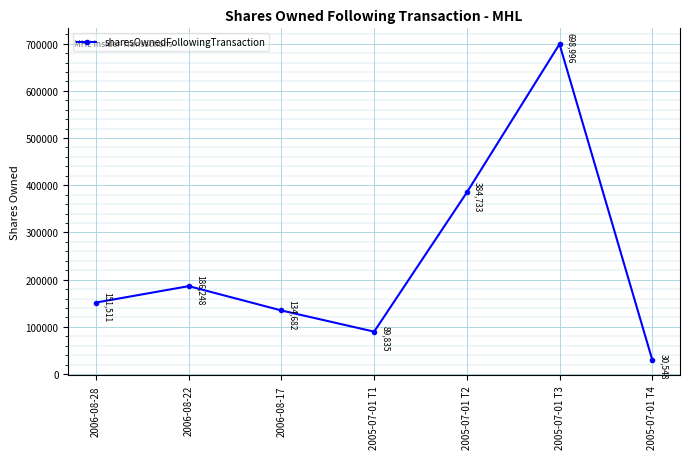

Is it true that the value at 2005-07-01 T2 is 96463?

False